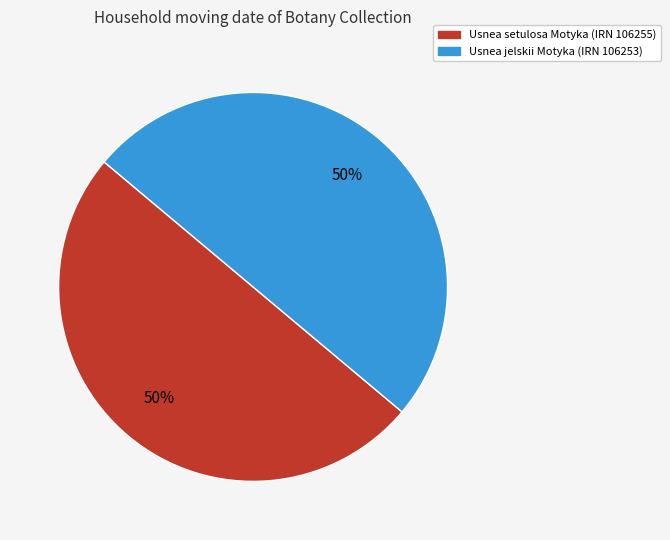

To the nearest percent, what is the combined percentage of Usnea setulosa Motyka (IRN 106255) and Usnea jelskii Motyka (IRN 106253)?

100%